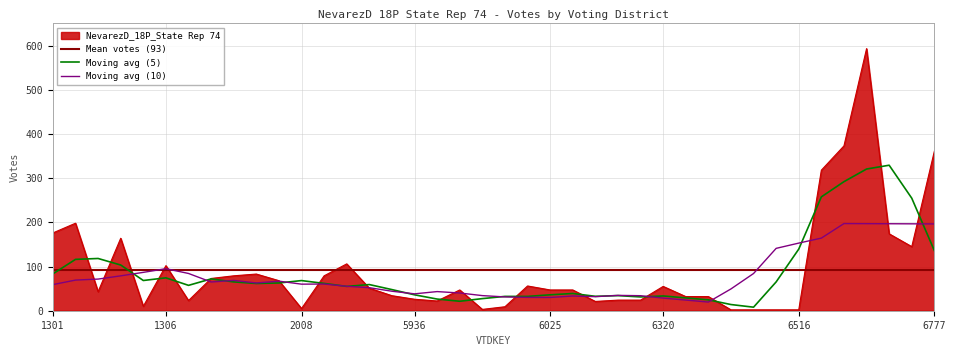

The value at 6024 is 56. True or false?

True